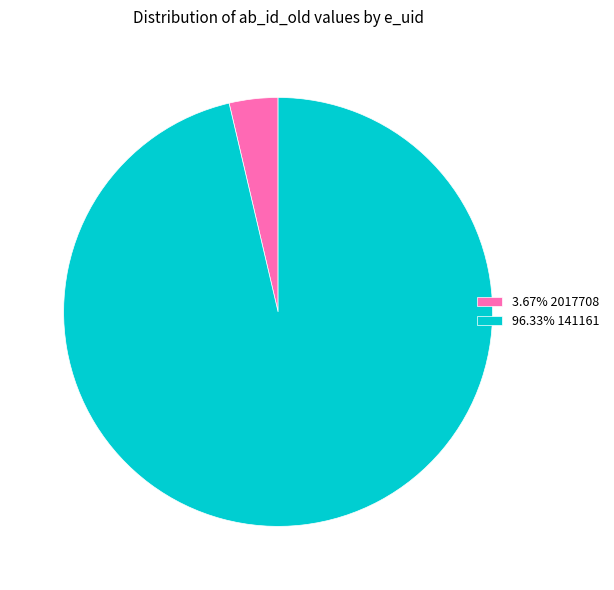

What is the ratio of the value at 96.33% 141161 to the value at 3.67% 2017708?

26.2